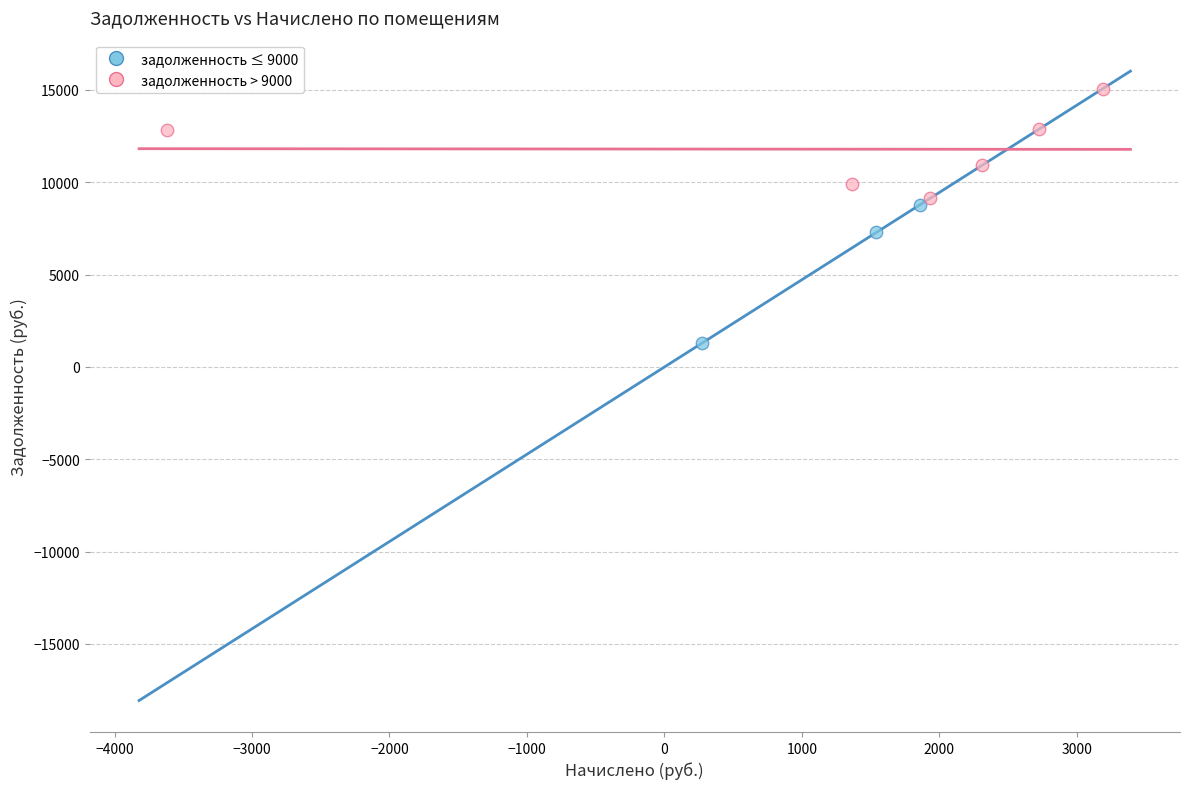

Which series reaches the maximum Y coordinate?

задолженность > 9000